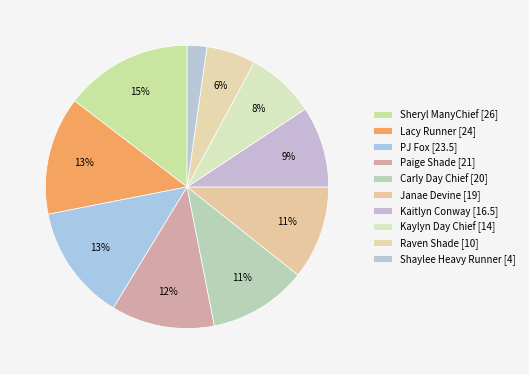

Rank the categories by value from highest to lowest.

Sheryl ManyChief, Lacy Runner, PJ Fox, Paige Shade, Carly Day Chief, Janae Devine, Kaitlyn Conway, Kaylyn Day Chief, Raven Shade, Shaylee Heavy Runner